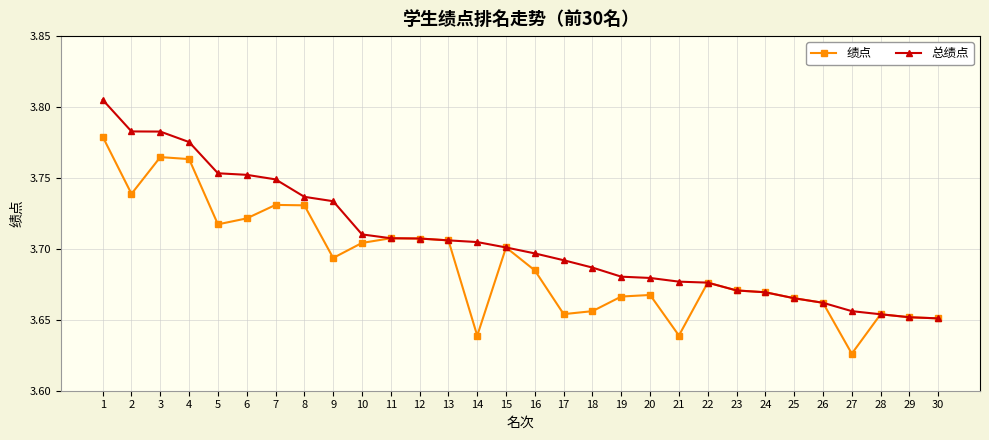

True or false: 绩点 has more than 1 interior local peaks.

True